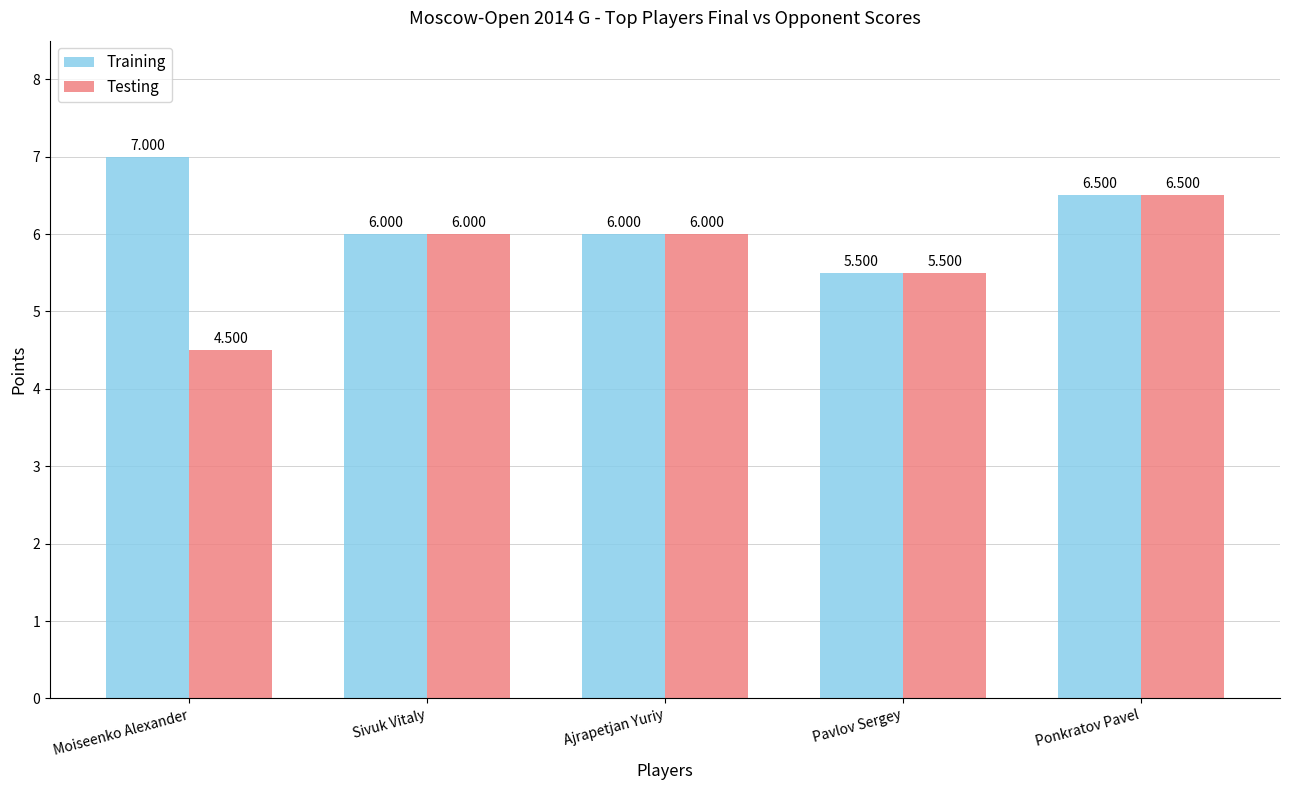

What value does the Testing series have at Pavlov Sergey?

5.5